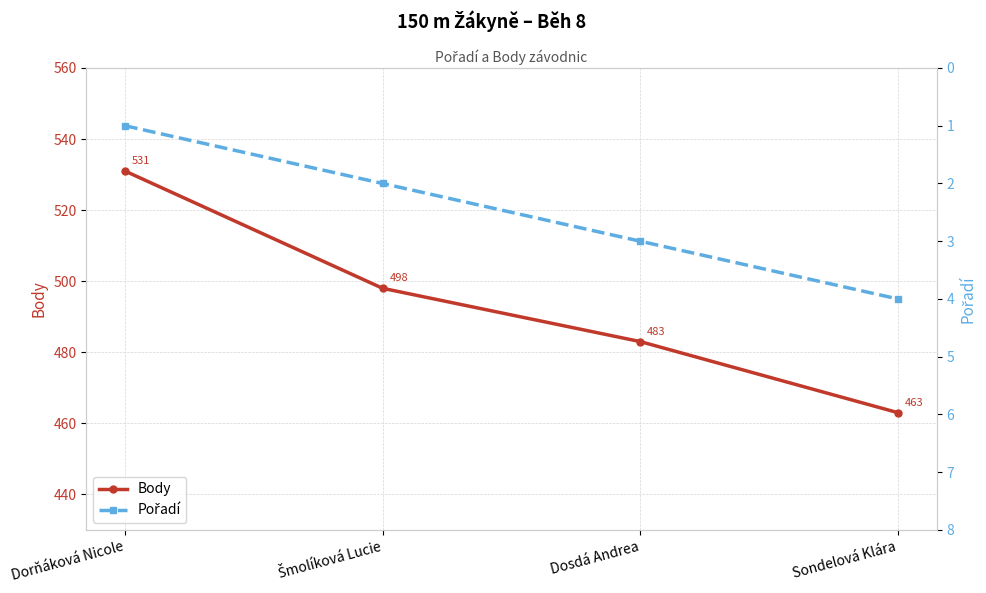

True or false: Body and Pořadí cross at least once.

False